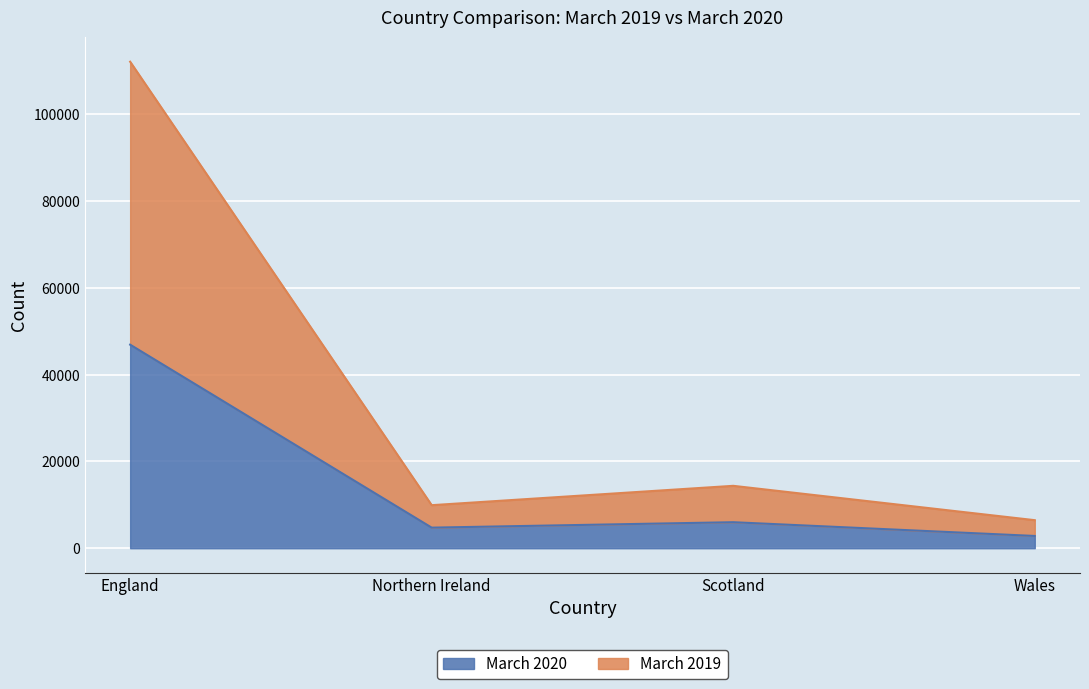

What is the label of the 4th point from the right?

England